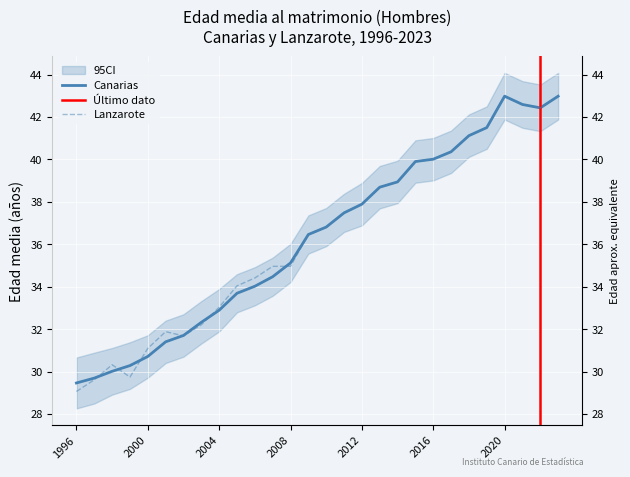

How many series are shown in this chart?

2